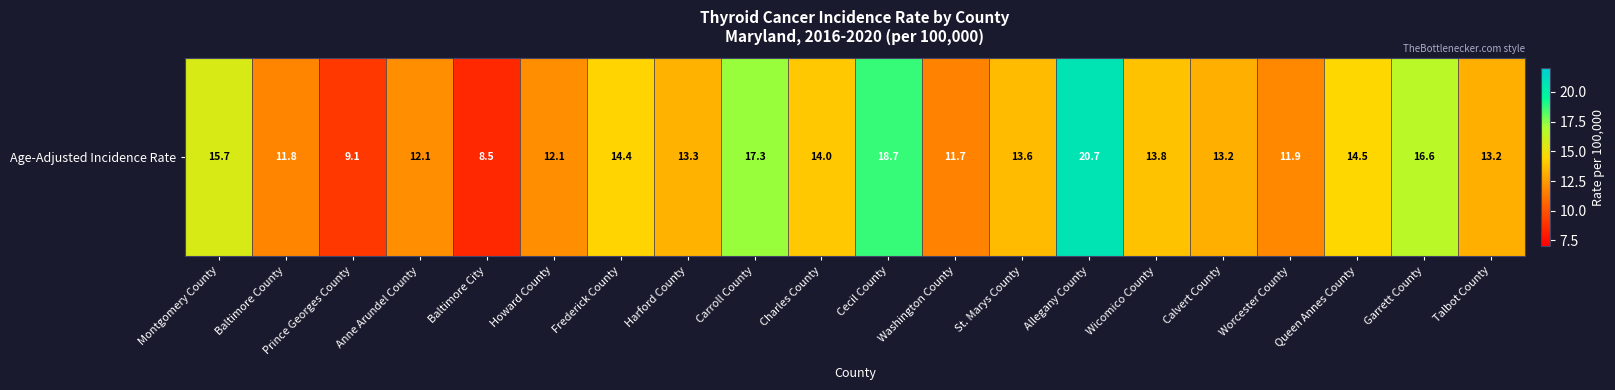

What value does the data have at Washington County?

11.7